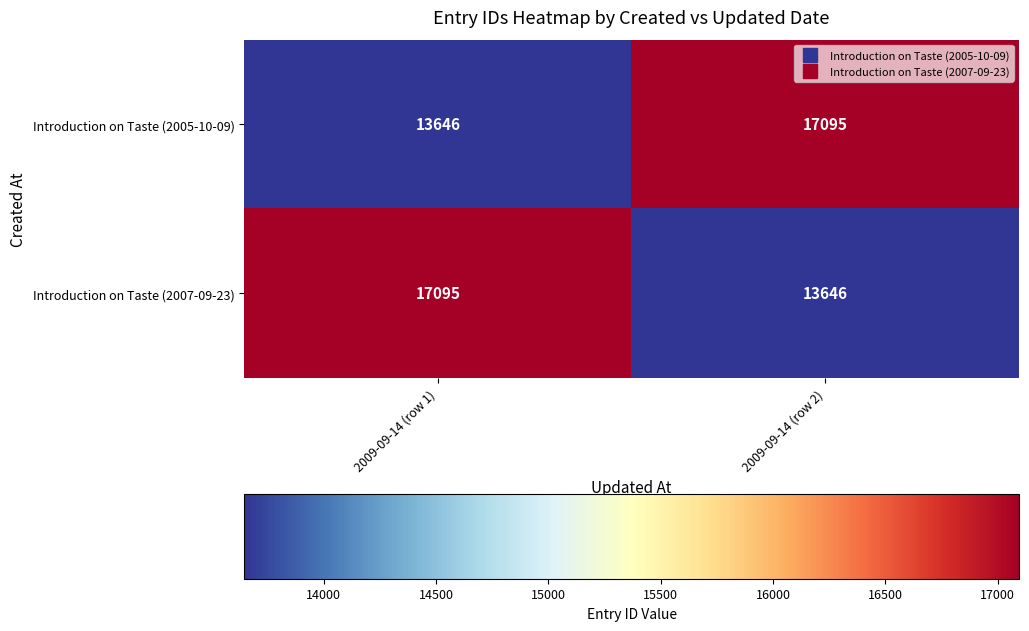

Reading left to right, extract all data points from this chart.

Introduction on Taste (2005-10-09): 2009-09-14 (row 1)=13646	2009-09-14 (row 2)=17095
Introduction on Taste (2007-09-23): 2009-09-14 (row 1)=17095	2009-09-14 (row 2)=13646